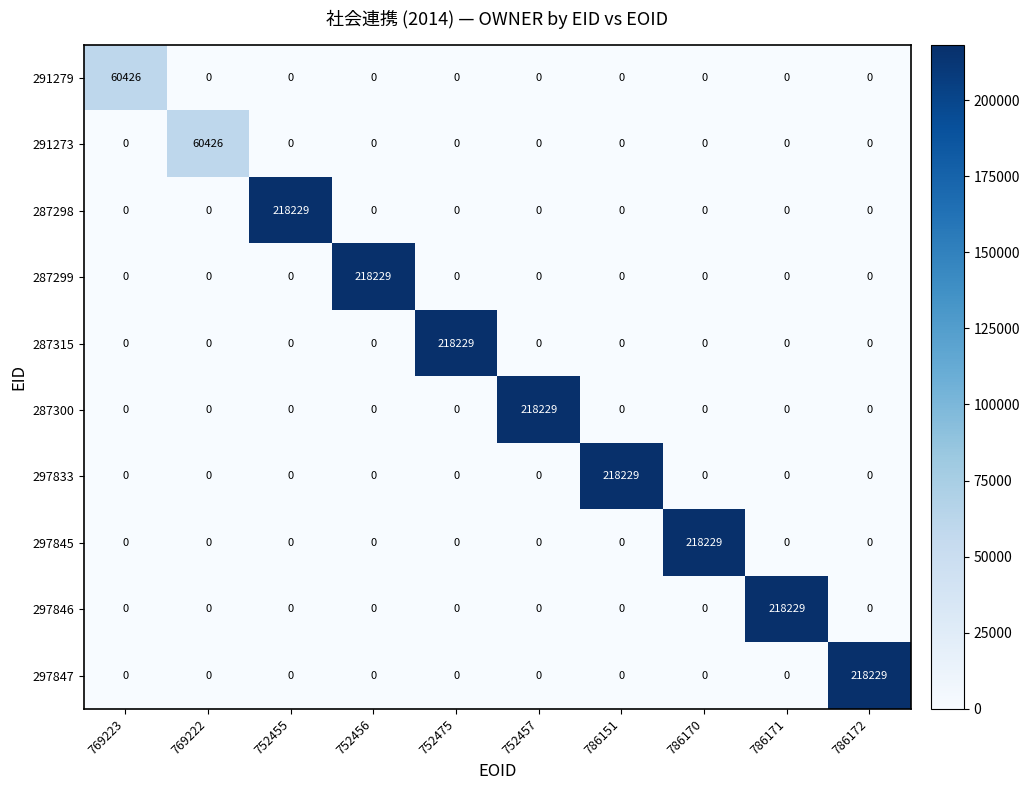

How many series are shown in this chart?

10